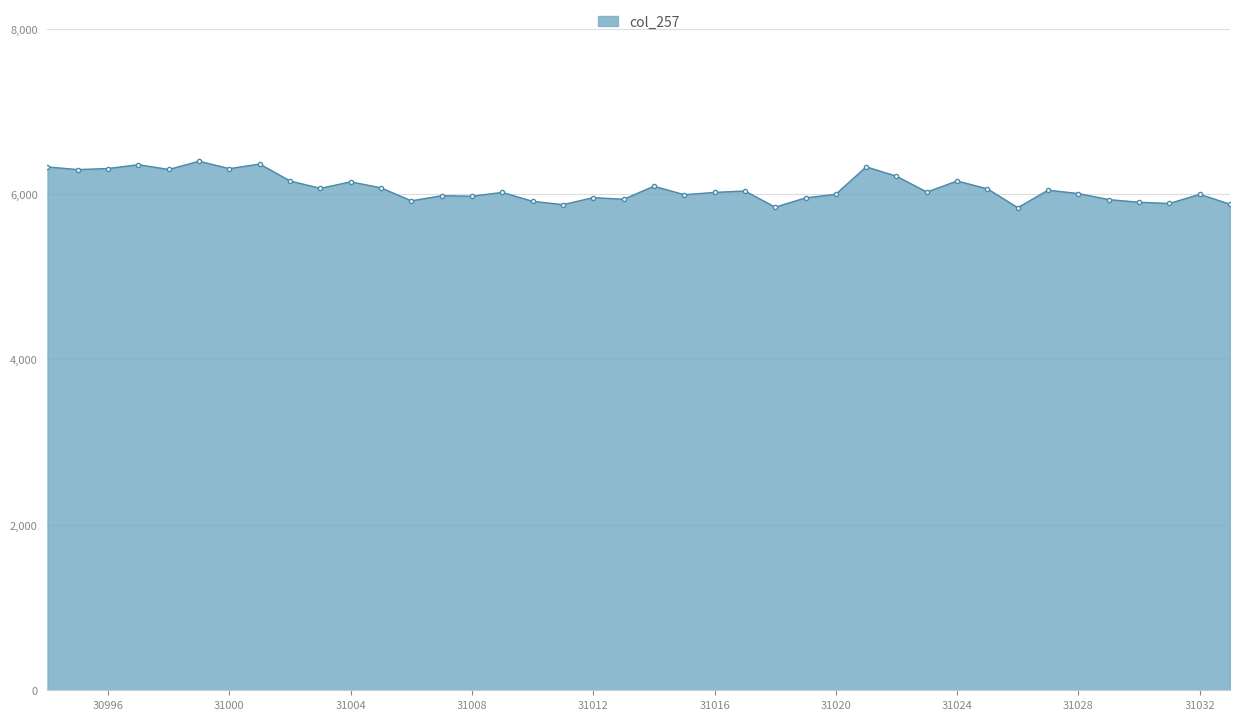

What is the smallest value displayed?

5835